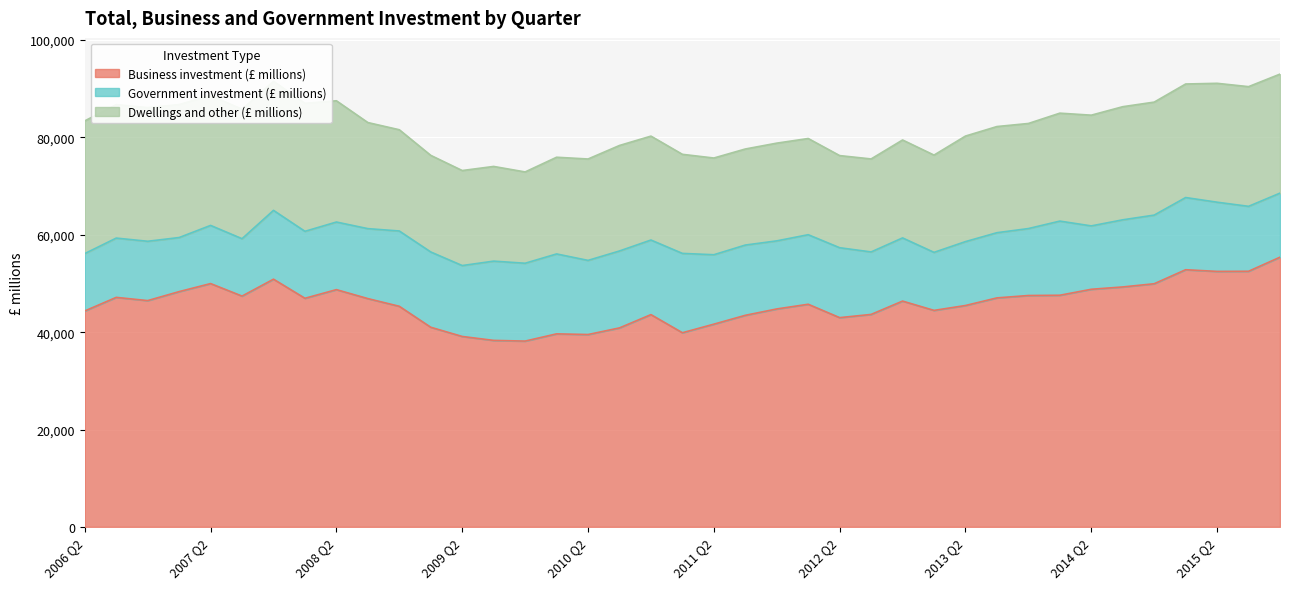

Where does the Government investment (£ millions) series first go above 14099?

2007 Q4